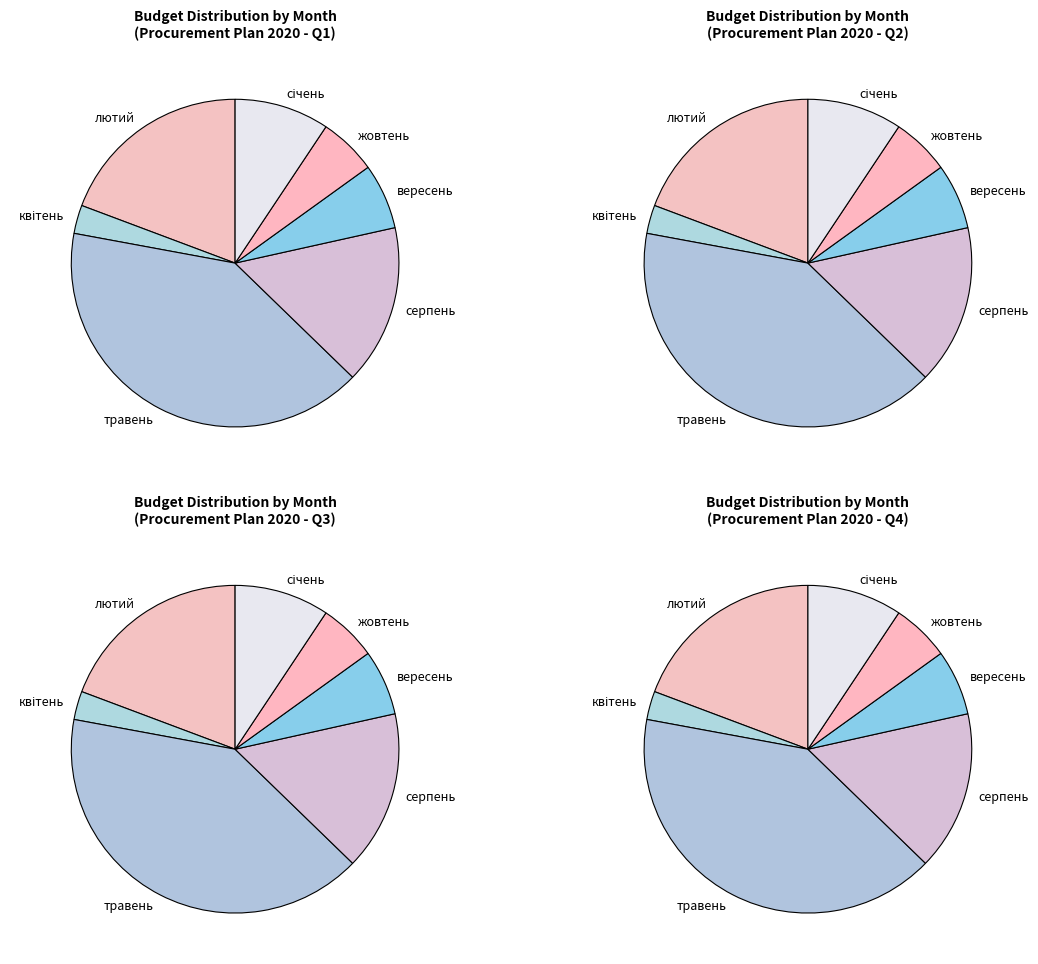

Is листопад the majority of the pie?

No